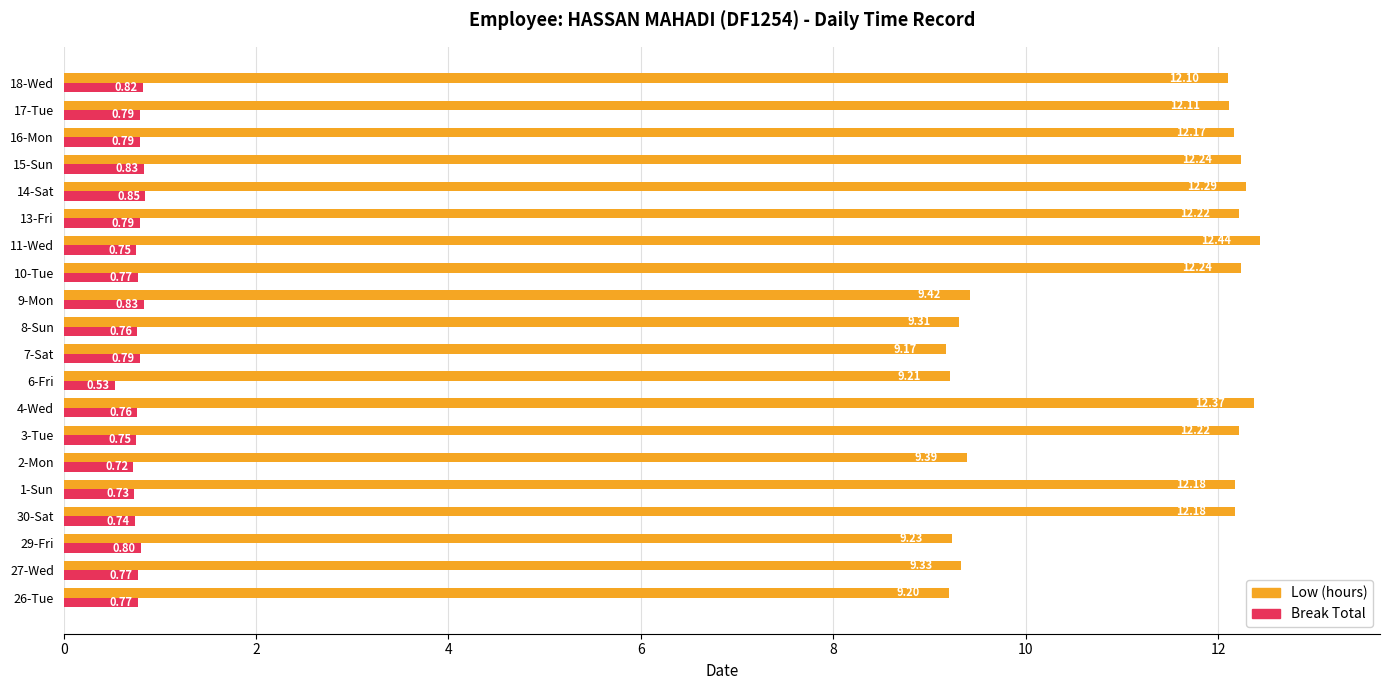

Which series changed the most between 4-Wed and 15-Sun?

Low (hours)